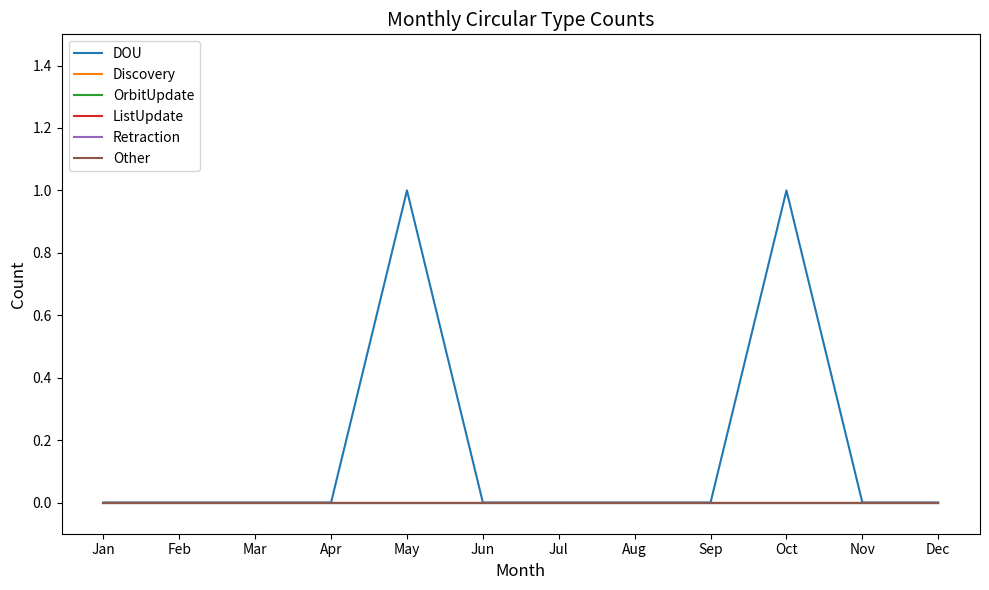

At which label does Retraction reach its peak?

Jan